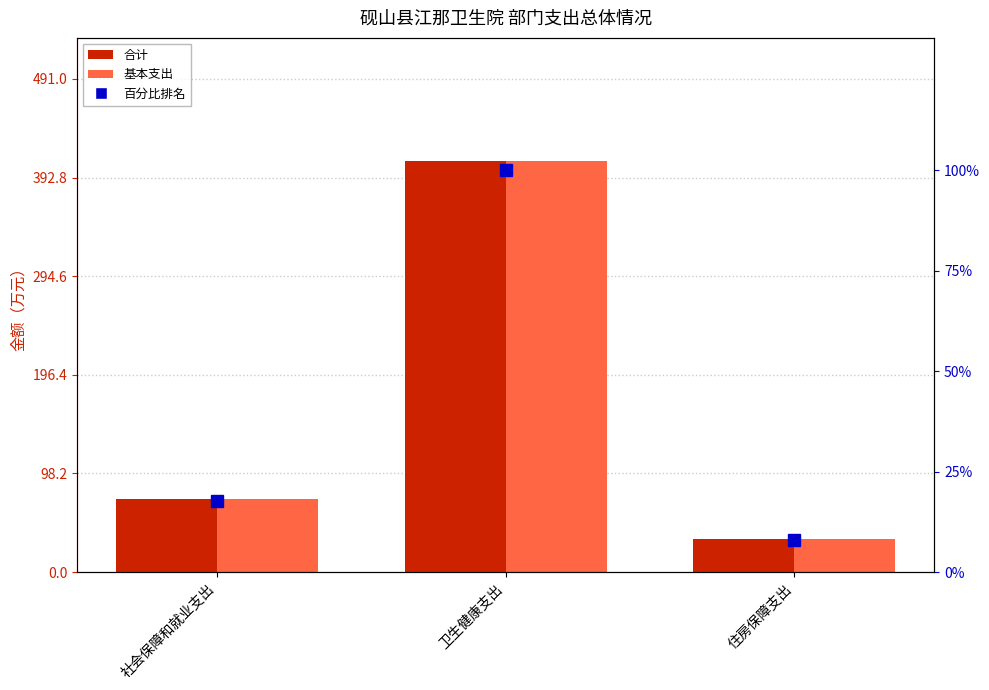

What is the minimum value shown in the chart?

32.8